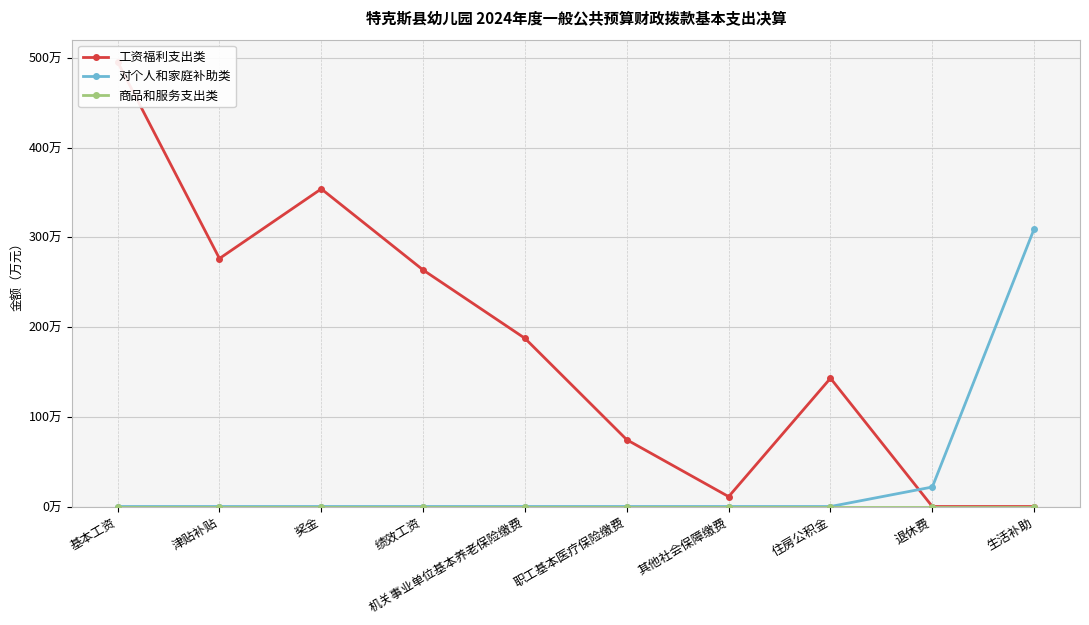

What is the greatest value displayed?

495.4